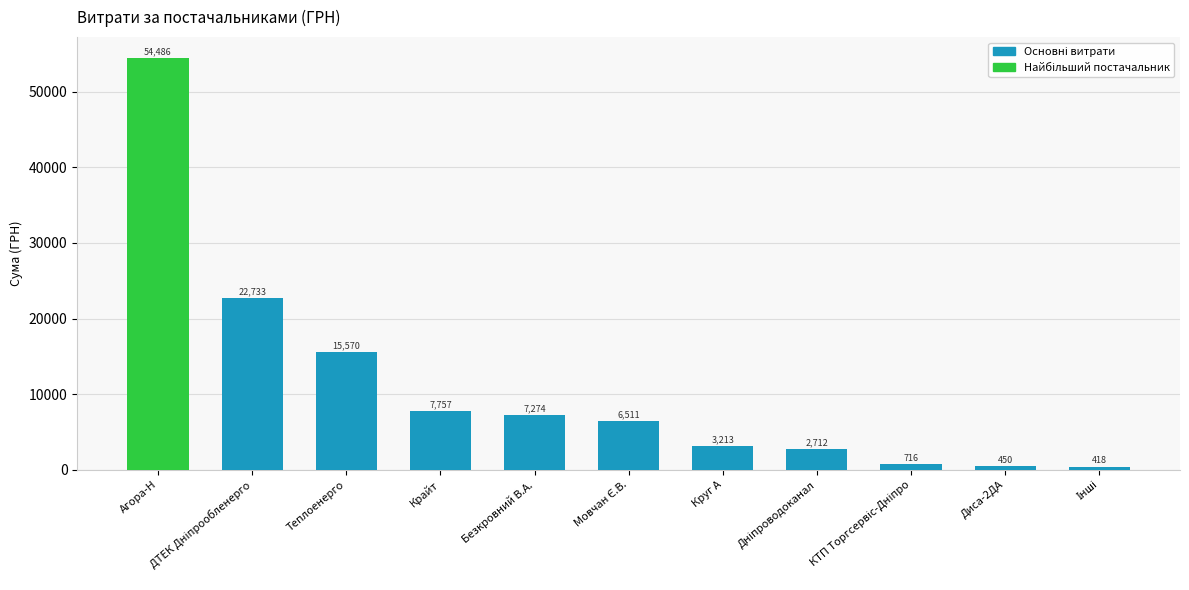

What is the sum of all values?

121839.8